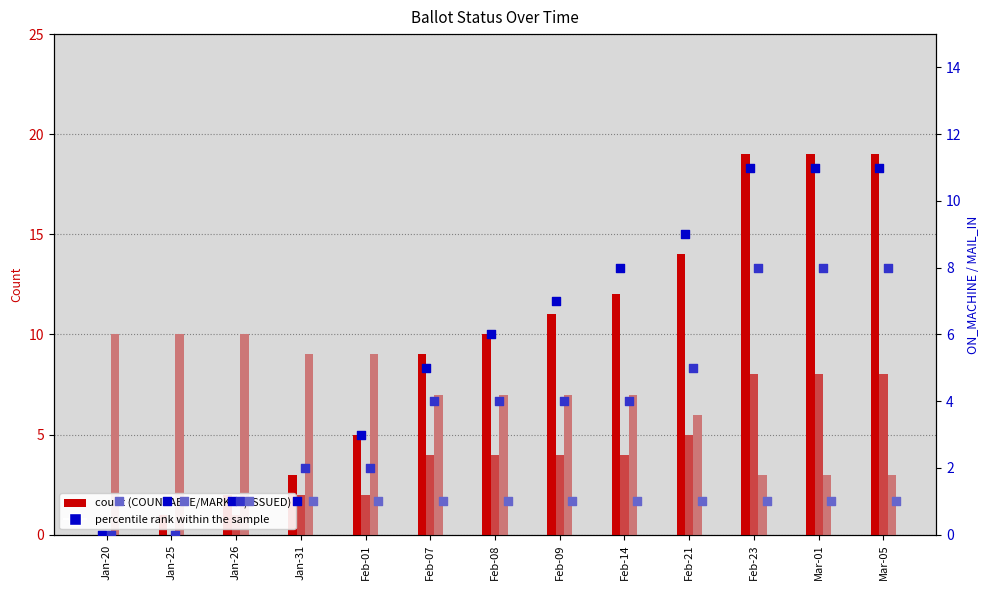

Which series has the largest Y range (max minus min)?

COUNTABLE